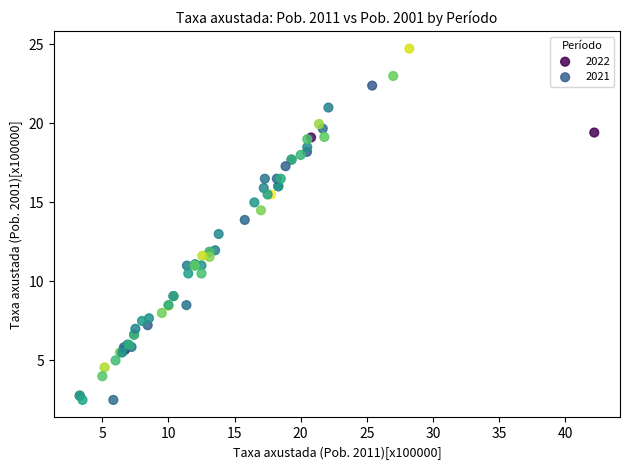

Which series has the largest Y range (max minus min)?

2022